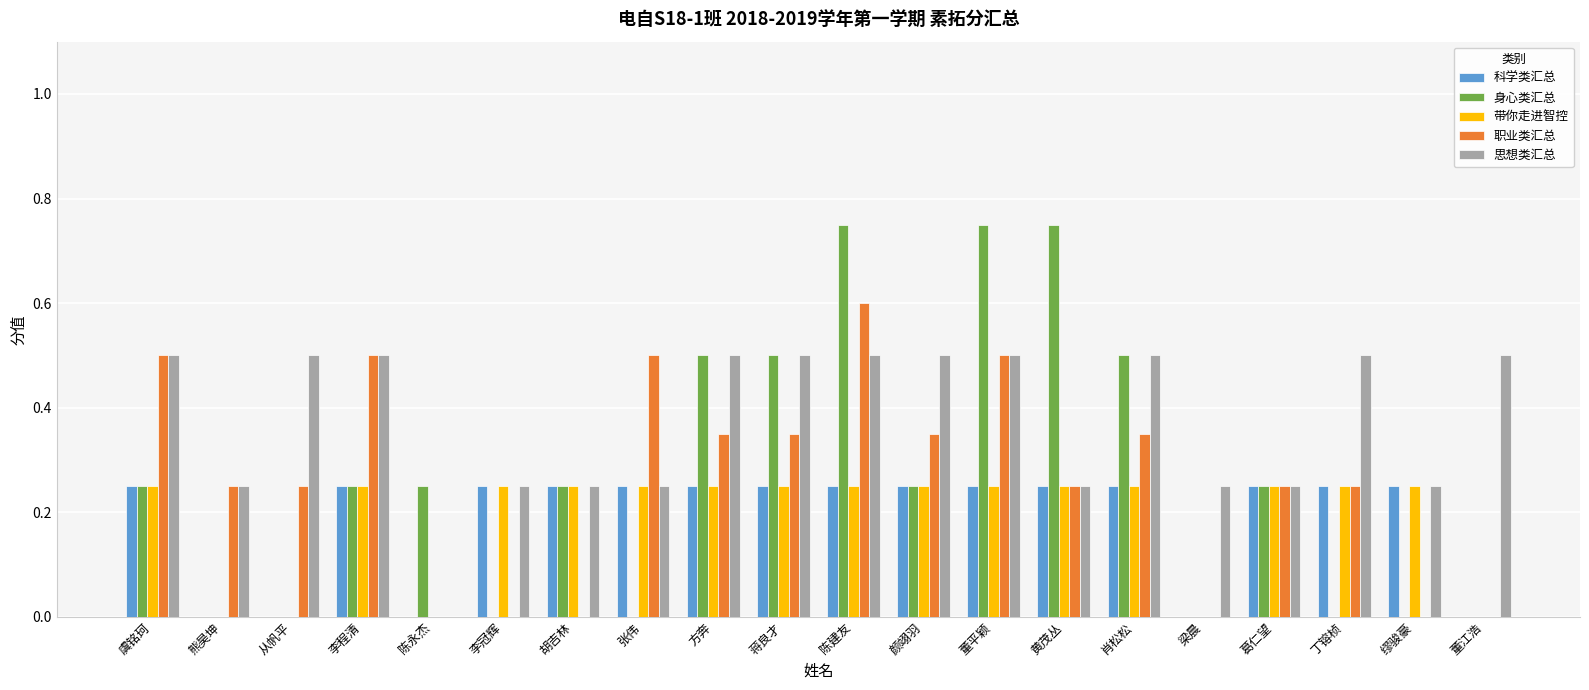

Is it true that 思想类汇总 equals 0.5 at 蒋良才?

True